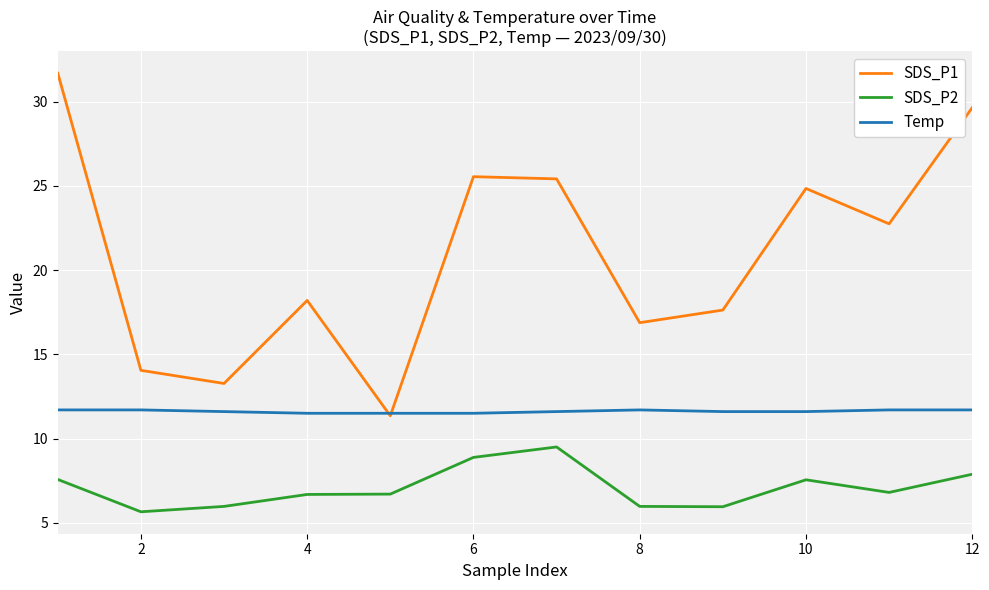

True or false: SDS_P2 and SDS_P1 intersect in this chart.

False